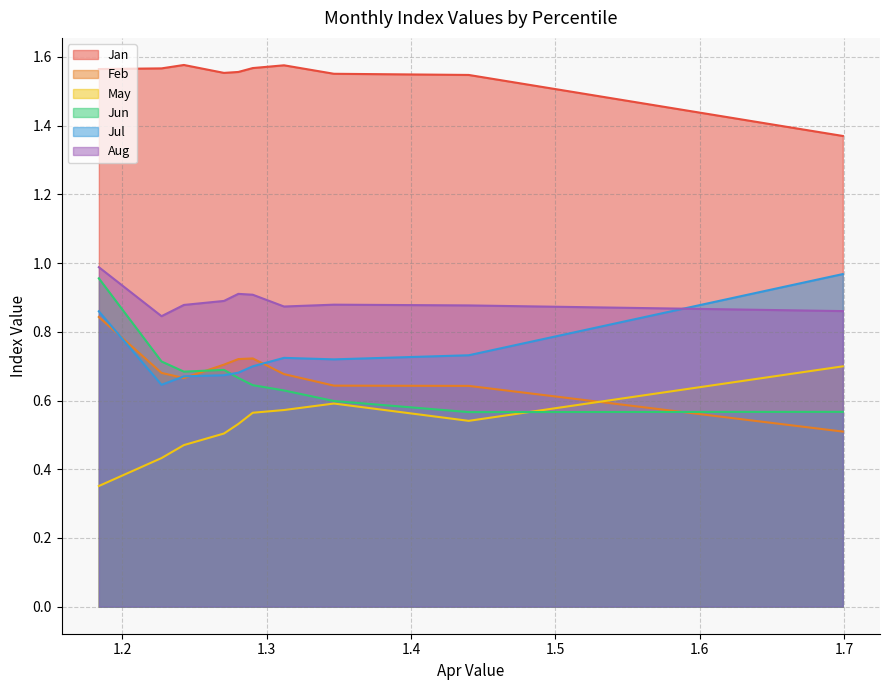

Which series has the largest total across all categories?

Jan